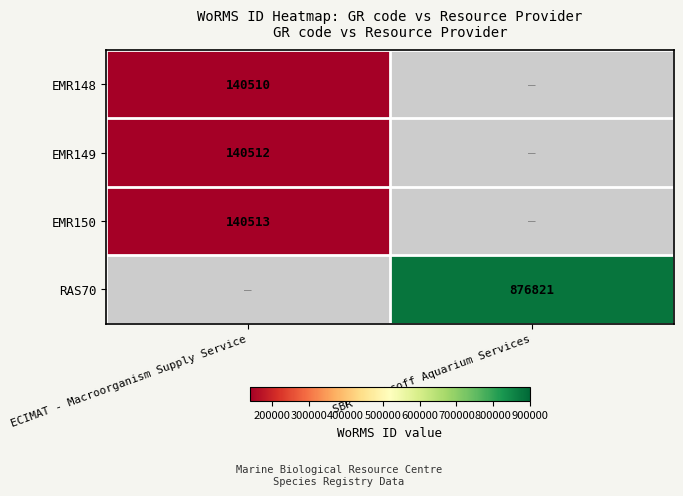

Which has a higher value, ECIMAT - Macroorganism Supply Service or SBR - Roscoff Aquarium Services?

SBR - Roscoff Aquarium Services